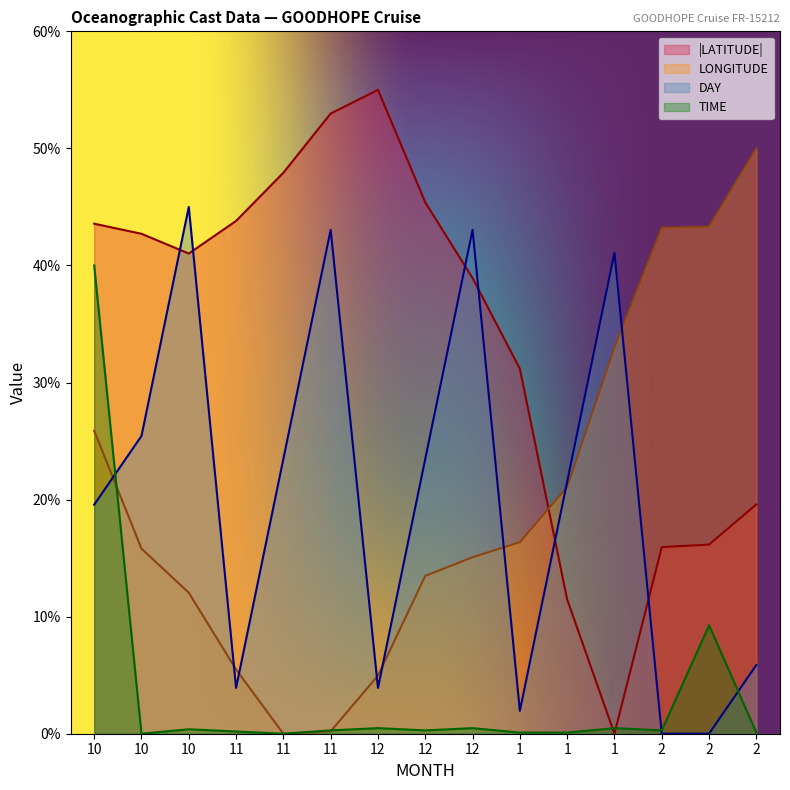

The value of LATITUDE at 2 is 16.2. True or false?

True